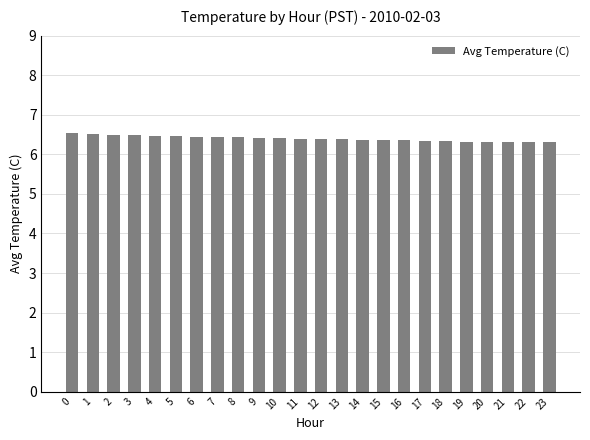

What is the difference between the values at 3 and 15?

0.1